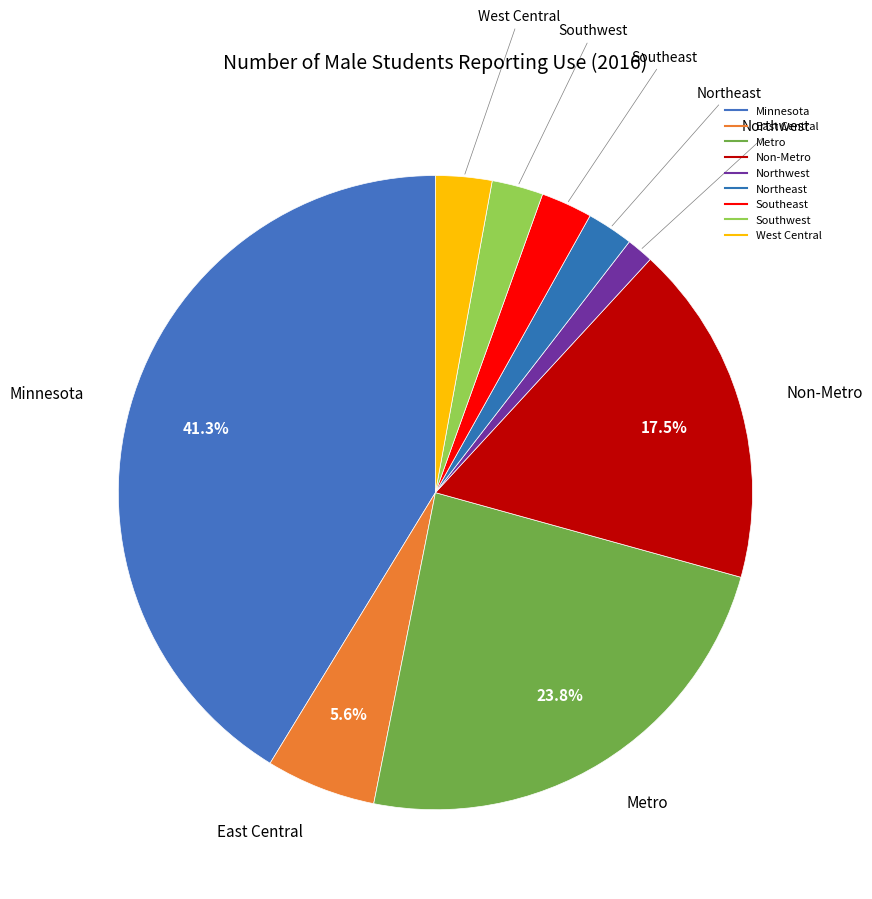

The Minnesota slice represents 31% of the pie. True or false?

False